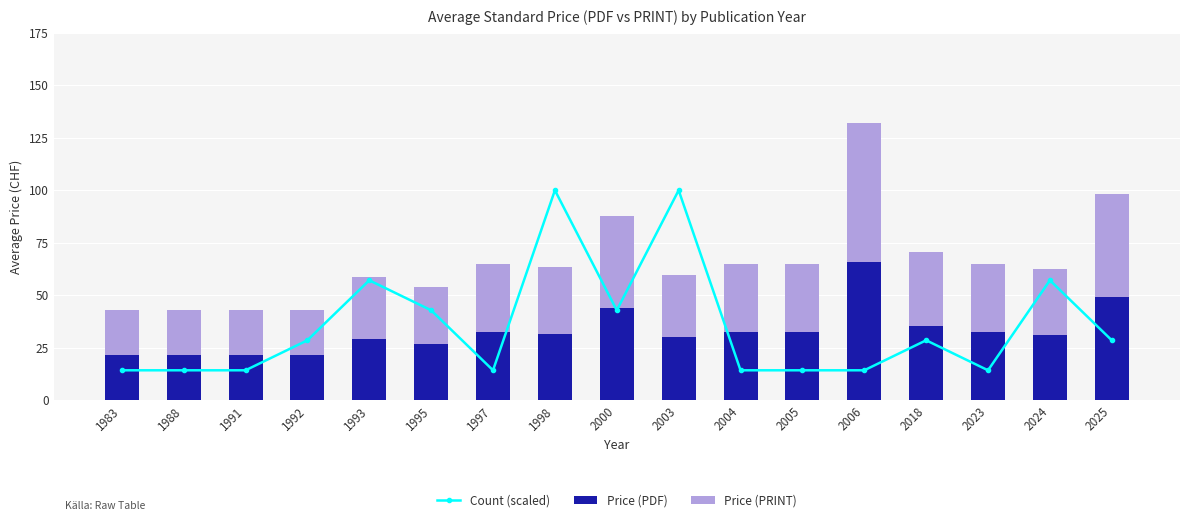

What is the maximum value shown in the chart?

100.0